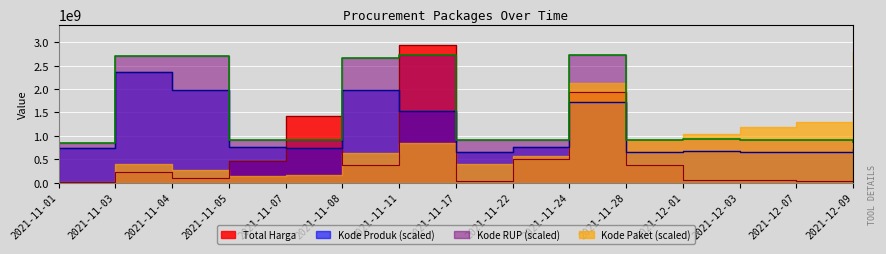

What is the difference between the Kode Produk values at 2021-11-22 and 2021-12-01?

84177500